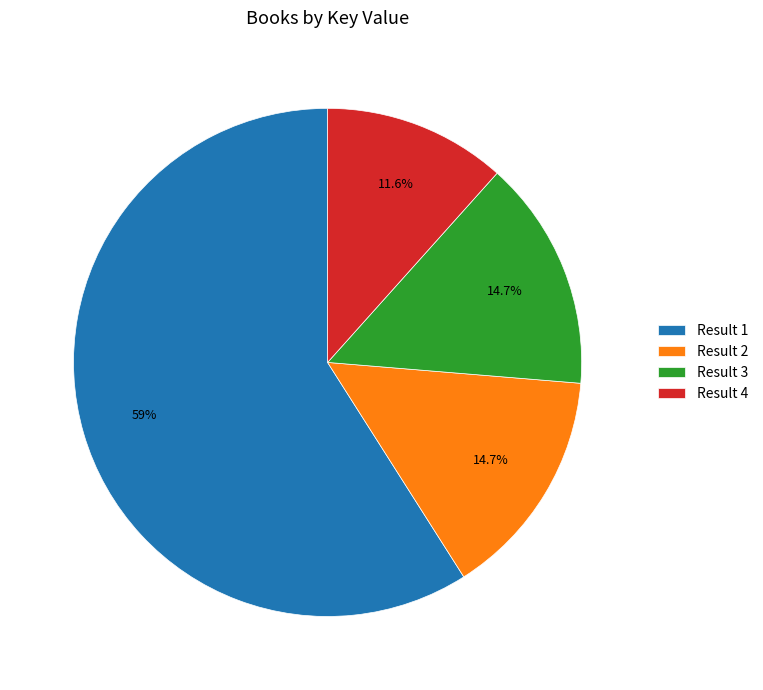

To the nearest percent, what percentage of the pie is Result 4?

12%